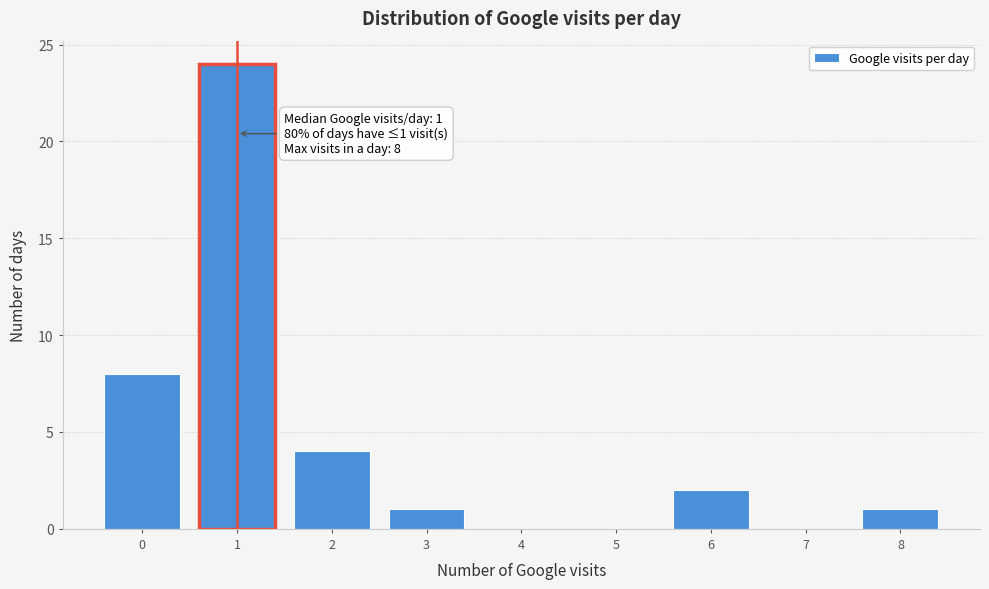

Over which range of the x-axis is the bar tallest?

0.5 to 1.5